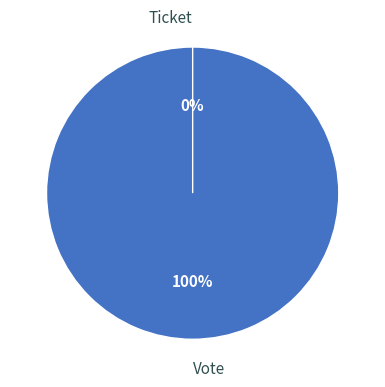

Does Ticket represent more than half of the total?

No